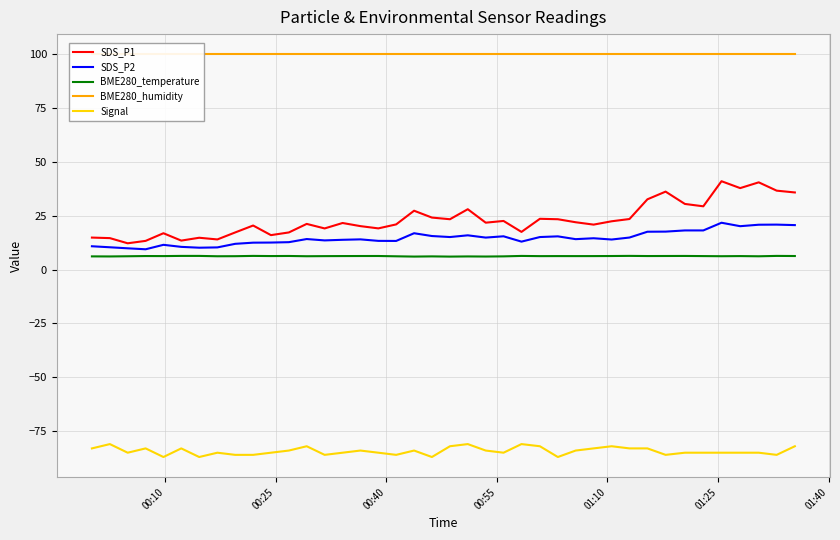

What is the maximum value for SDS_P2?

21.8